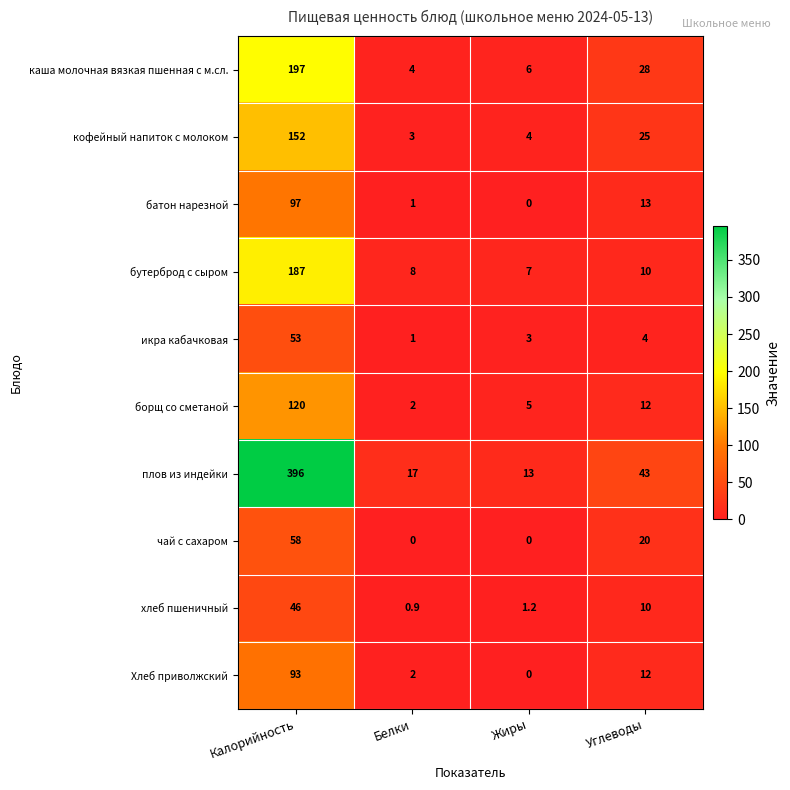

How many categories are shown in the chart?

4